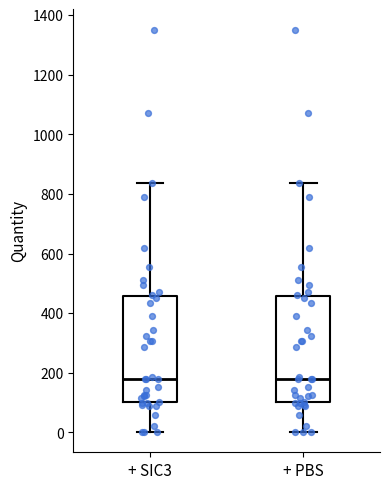

Reading left to right, read every box against the y-axis: the position of its median line, the range the box covers, and the ends of its whiskers. The values are not printed on the chart, so give them approximately, as read against the axis.

+ SIC3: median 180, box 100 to 460, whiskers 0 to 840
+ PBS: median 180, box 100 to 460, whiskers 0 to 840